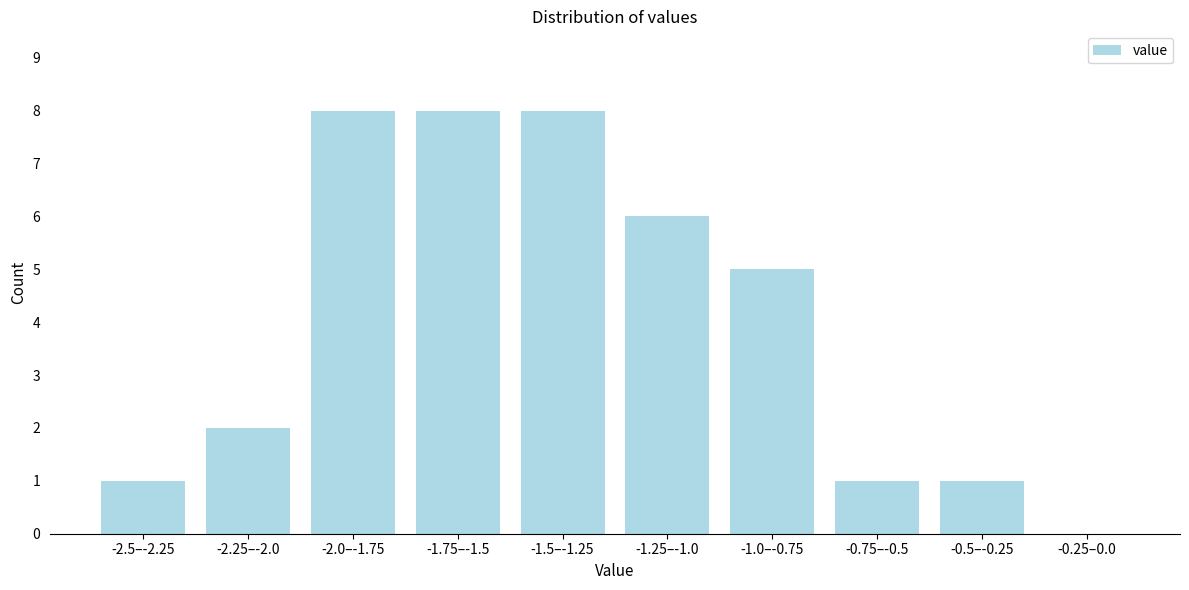

Reading left to right, transcribe all the data shown in this chart.

-2.5–-2.25=1	-2.25–-2.0=2	-2.0–-1.75=8	-1.75–-1.5=8	-1.5–-1.25=8	-1.25–-1.0=6	-1.0–-0.75=5	-0.75–-0.5=1	-0.5–-0.25=1	-0.25–0.0=0